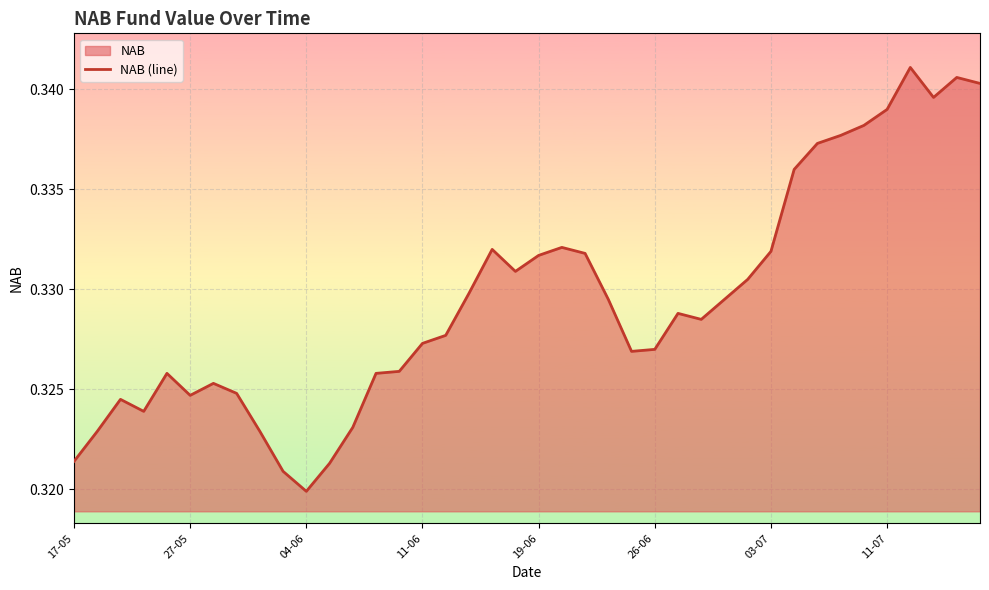

How many distinct data groups are displayed?

1